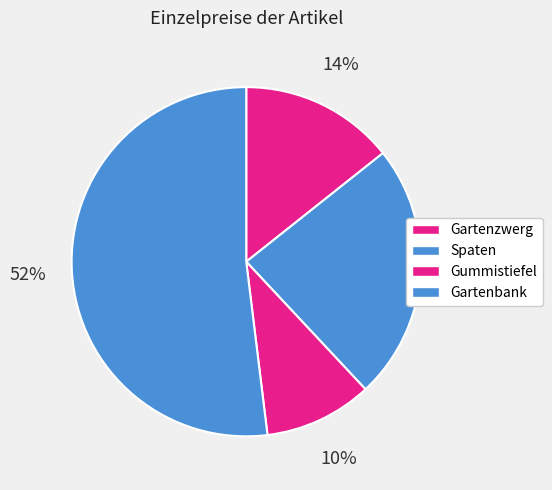

How many segments does this pie chart have?

4